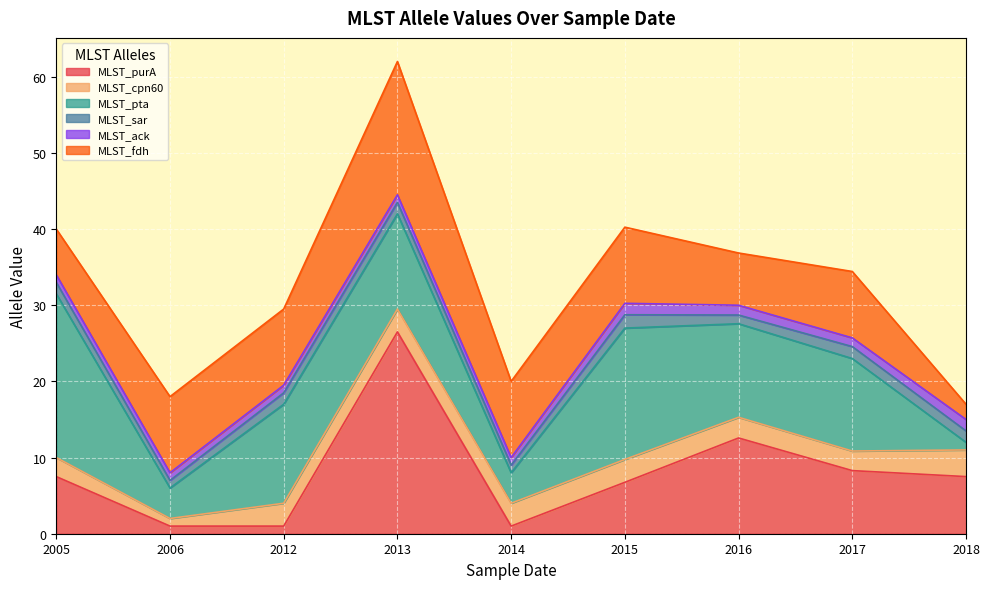

Which series has the largest total across all categories?

MLST_pta